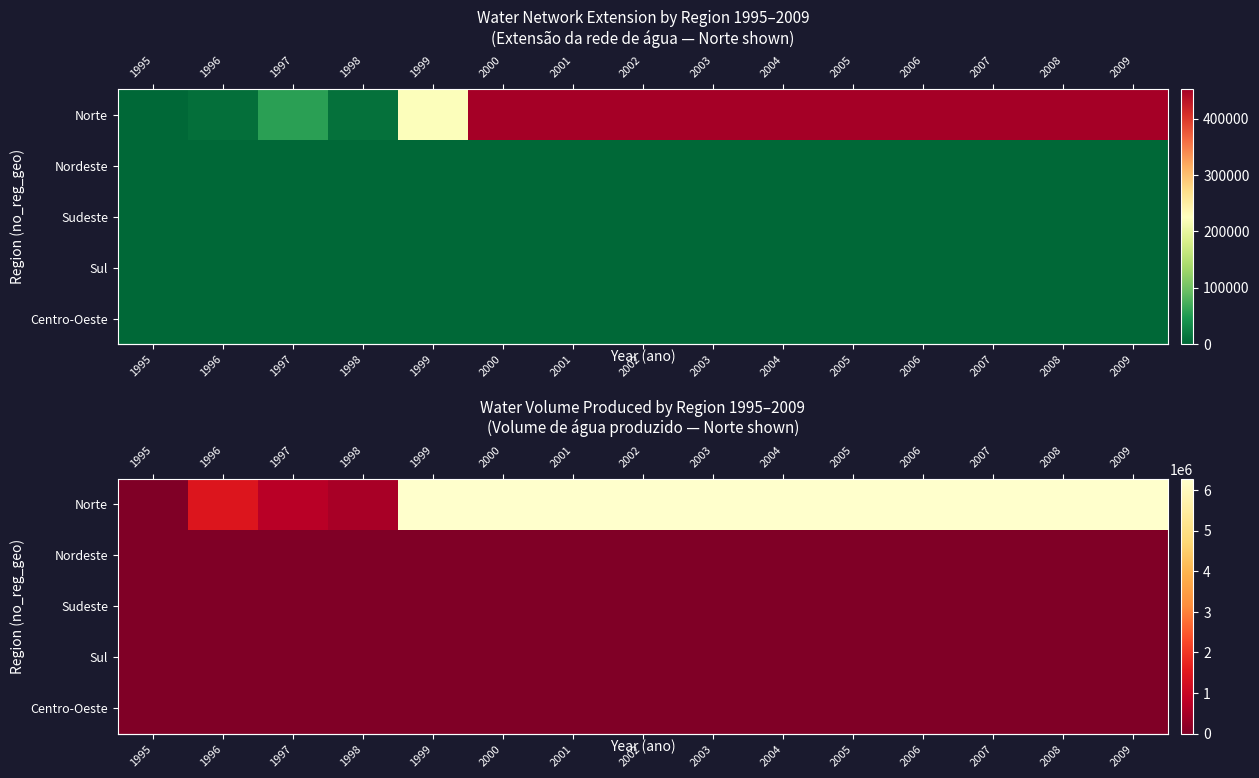

Is the value of row_4 at 2001 greater than the value of row_0 at 2006?

No